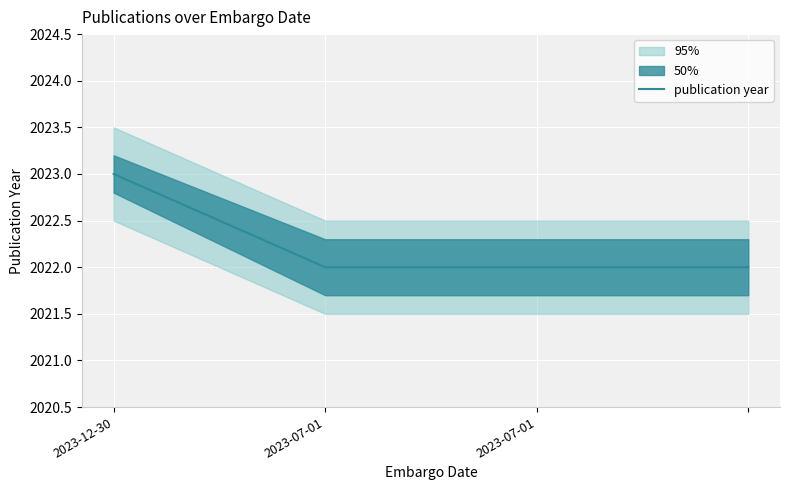

What is the change in value from 2023-12-30 to 3?

-1